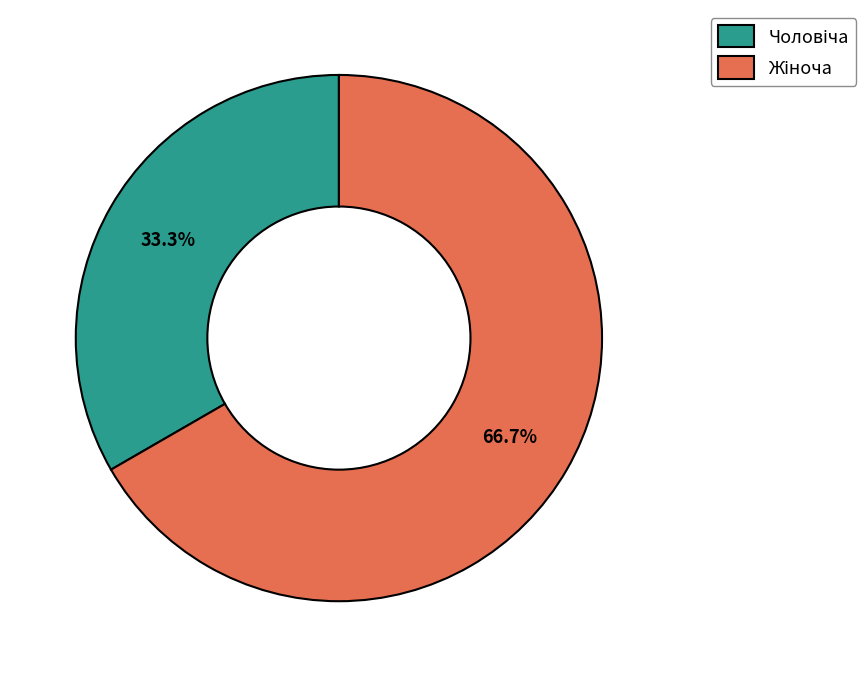

Is there any slice that represents more than half of the pie?

Yes